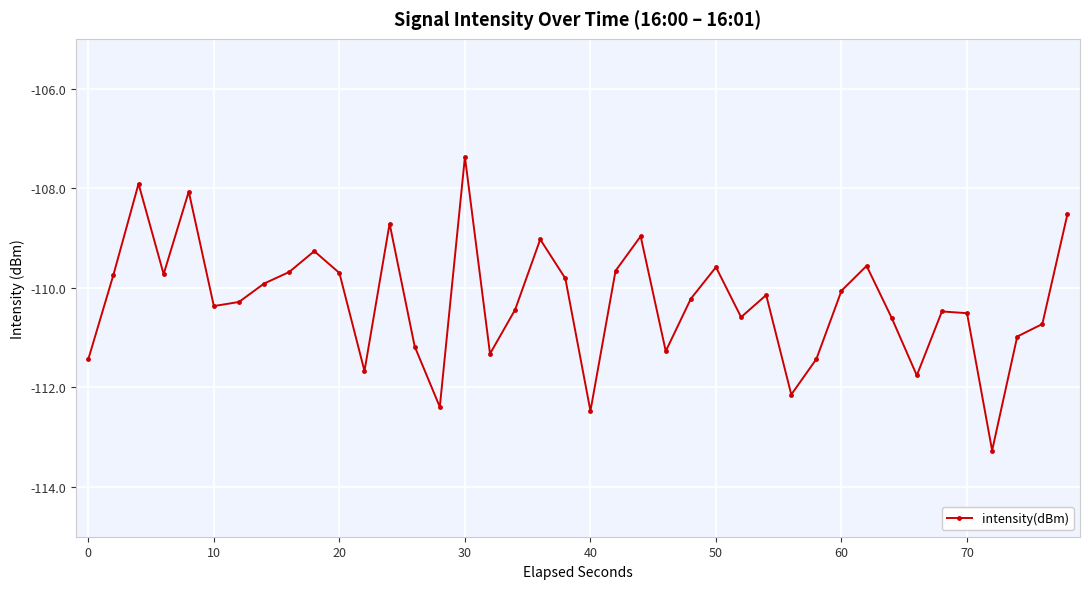

What is the difference between the second highest and minimum values?

5.4